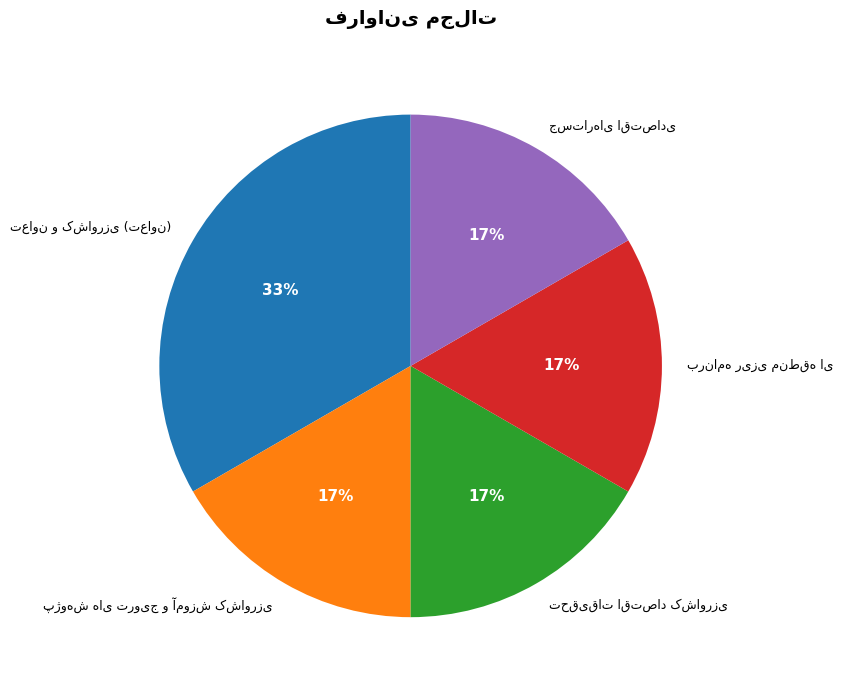

Is there a majority slice in this chart?

No